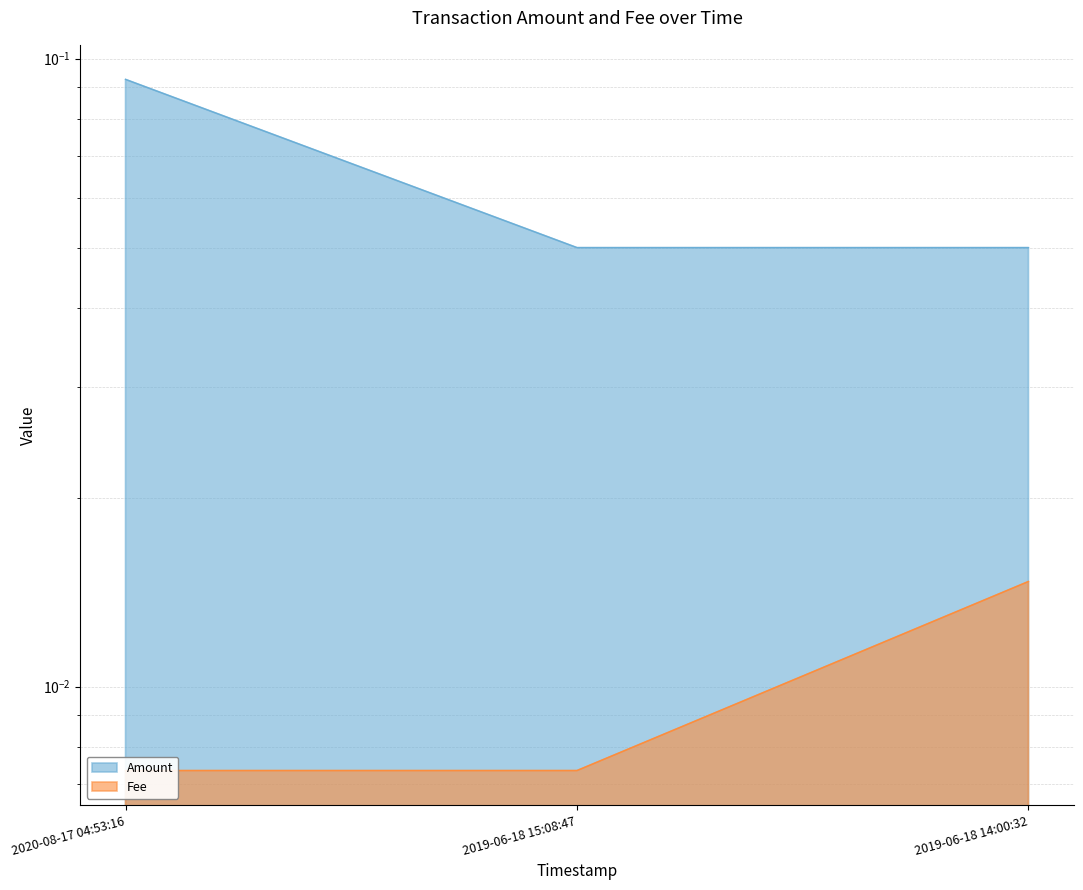

At which label is Amount closest to 0?

2019-06-18 15:08:47